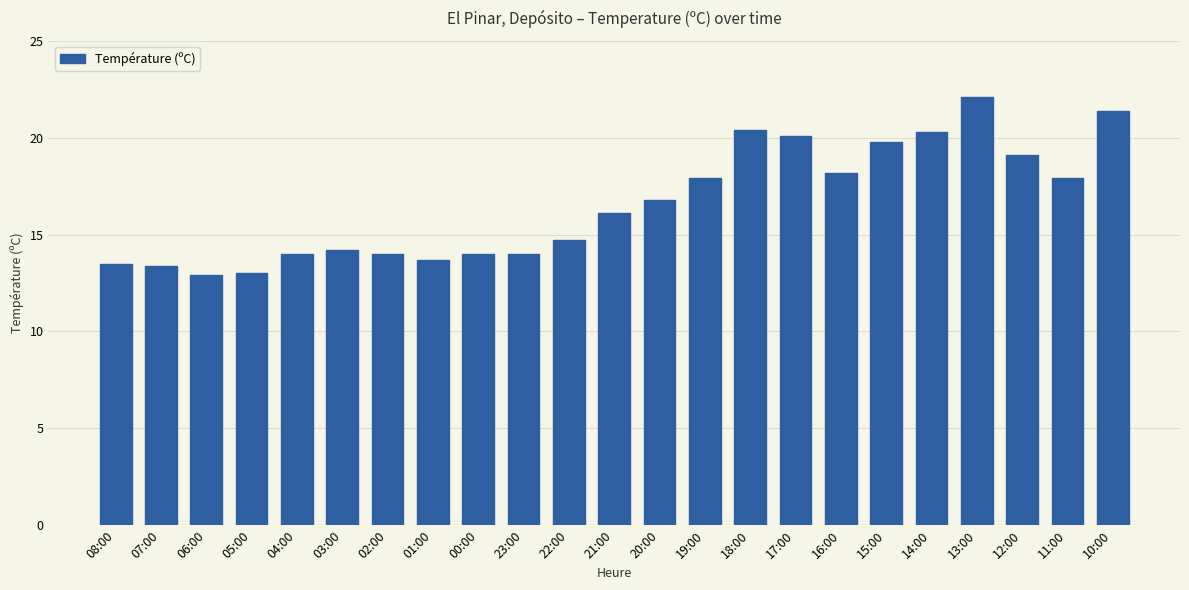

What is the label of the 19th bar from the right?

04:00